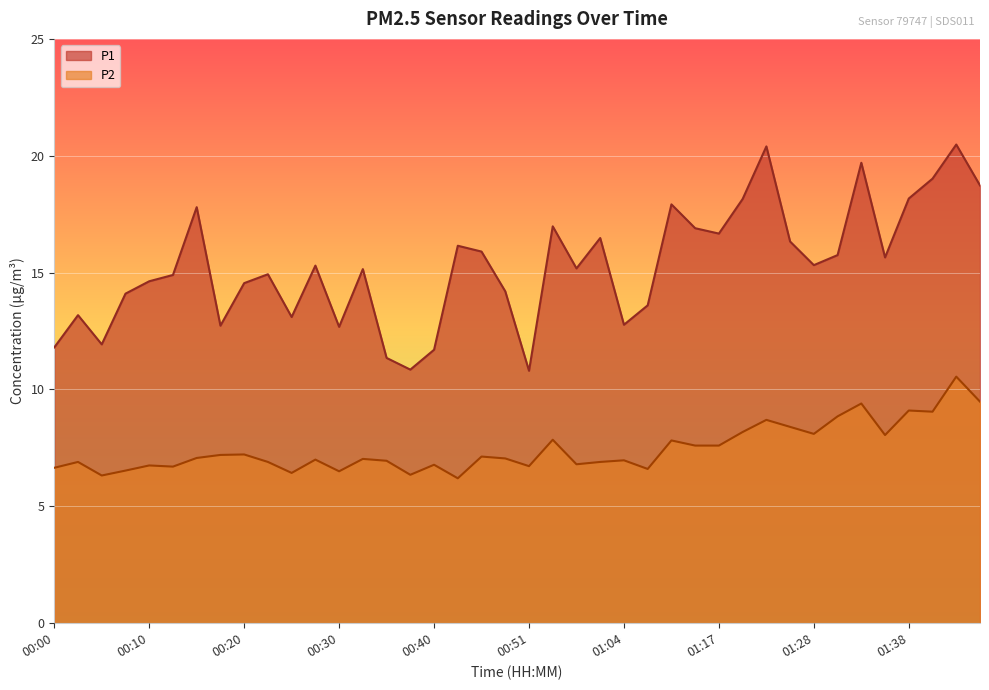

Which series changed the most between 00:03 and 00:53?

P1